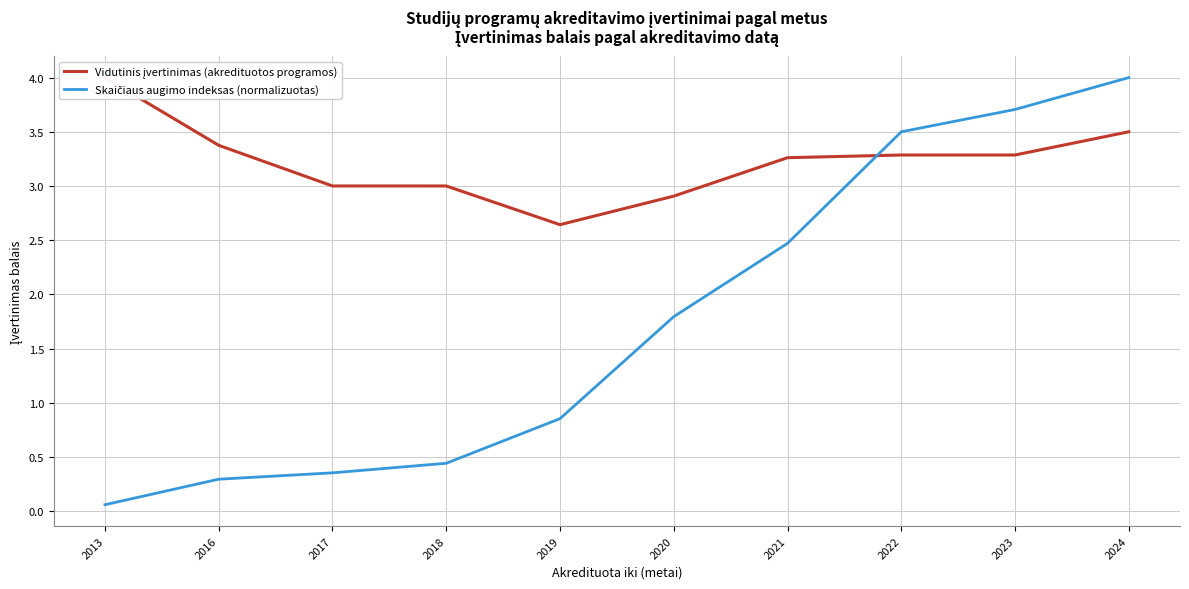

What is the average value of the Skaičiaus augimo indeksas (normalizuotas) series?

1.7